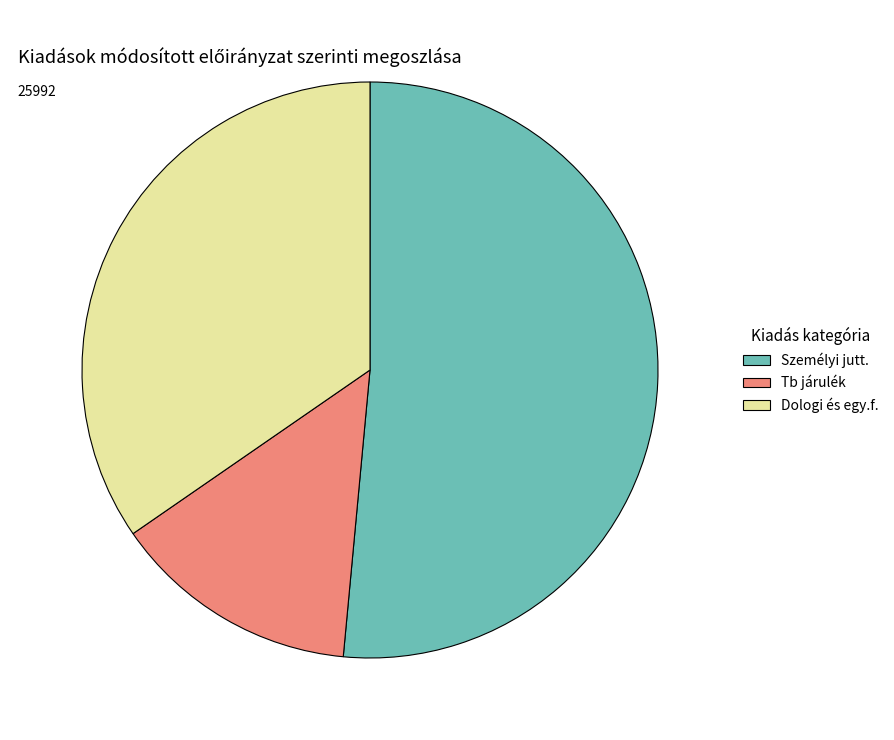

Count the number of slices in the pie.

3